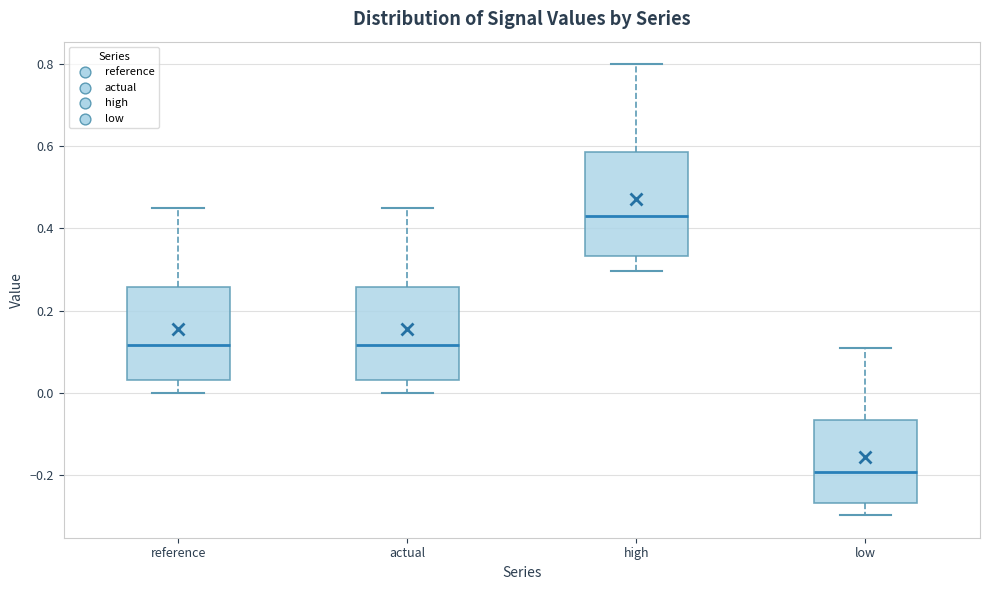

Which box has the highest median line?

high